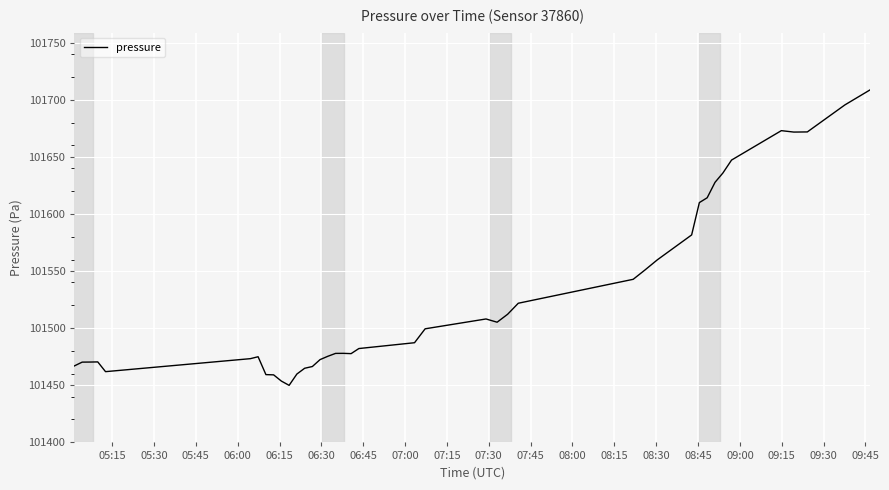

What is the difference between the maximum and minimum values?

259.0